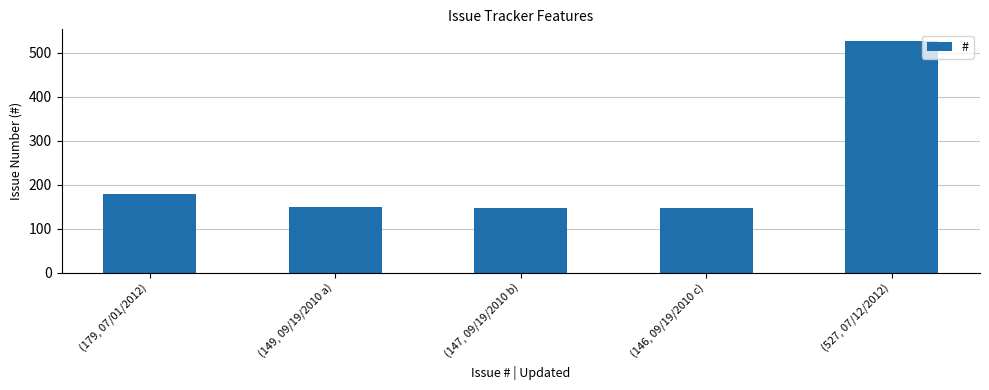

List the labels in order of value, largest first.

(527, 07/12/2012), (179, 07/01/2012), (149, 09/19/2010 a), (147, 09/19/2010 b), (146, 09/19/2010 c)